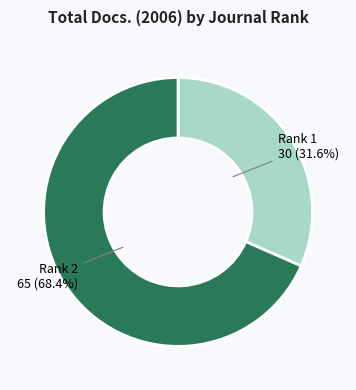

Which slice is the largest?

Rank 2